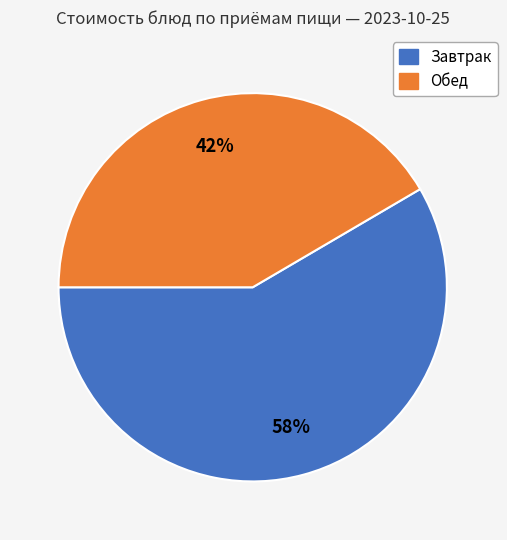

To the nearest percent, what is the average slice percentage?

50%